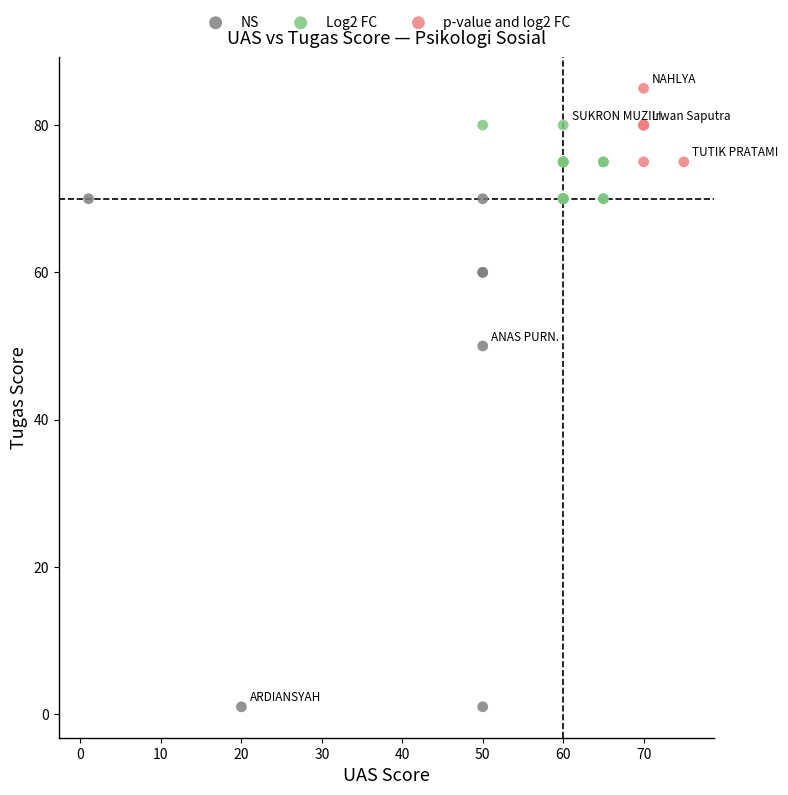

Which series has the largest Y range (max minus min)?

NS